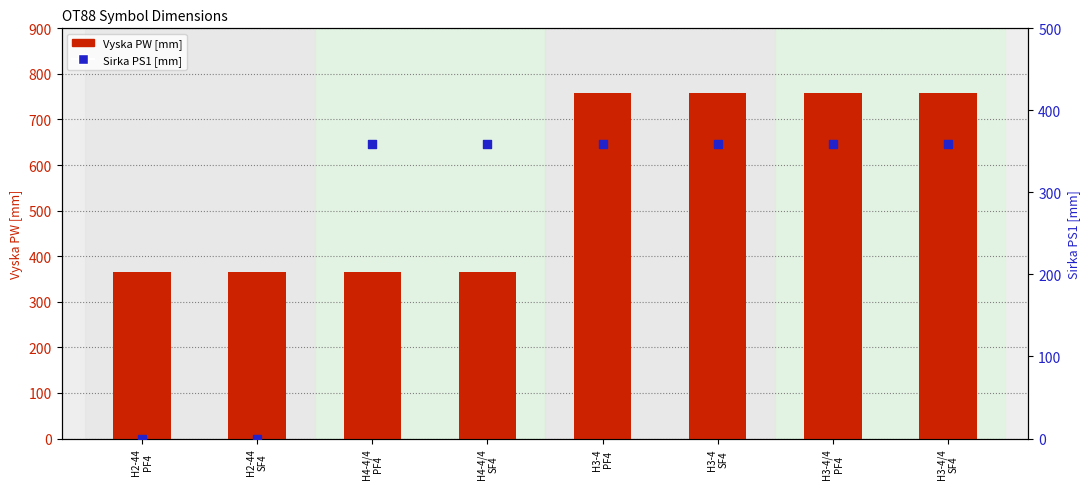

At how many categories does at least one series exceed 116?

8